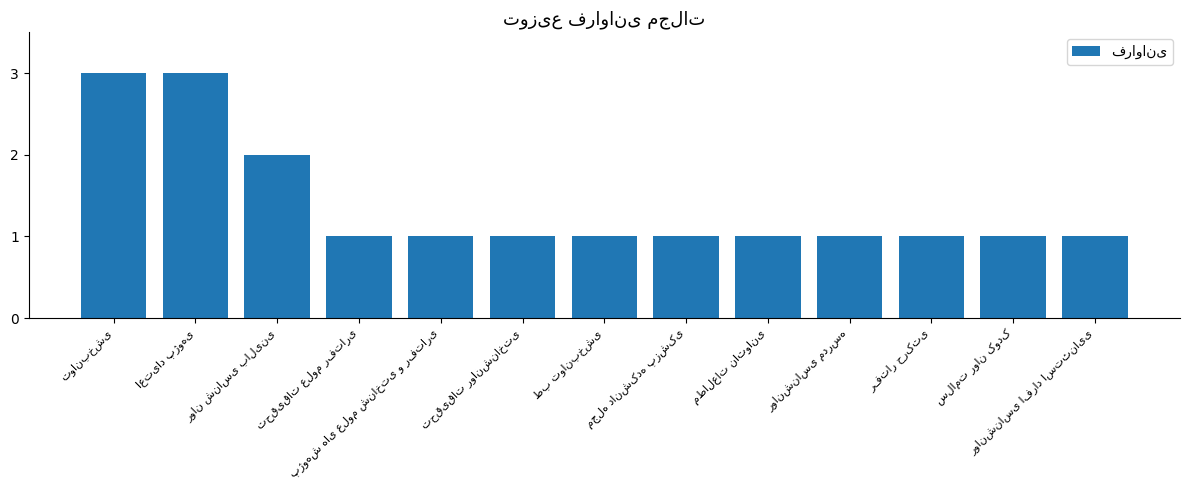

What is the value of the 12th bar from the left?

1